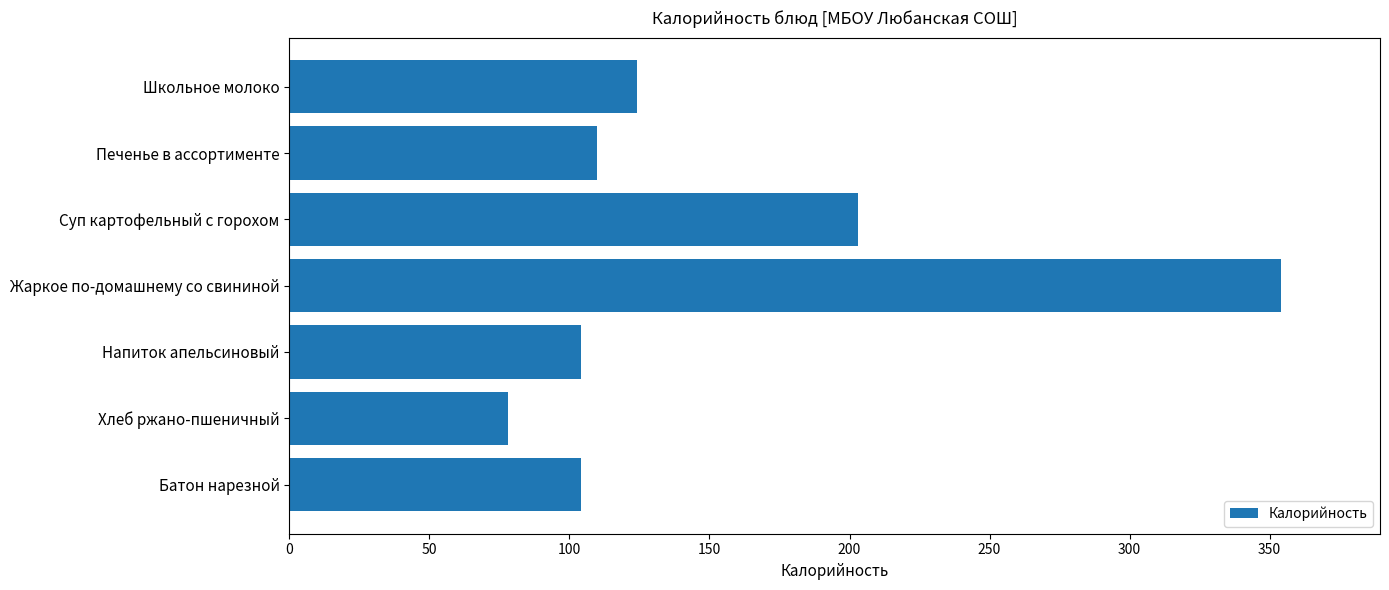

How many bars are there in total?

7